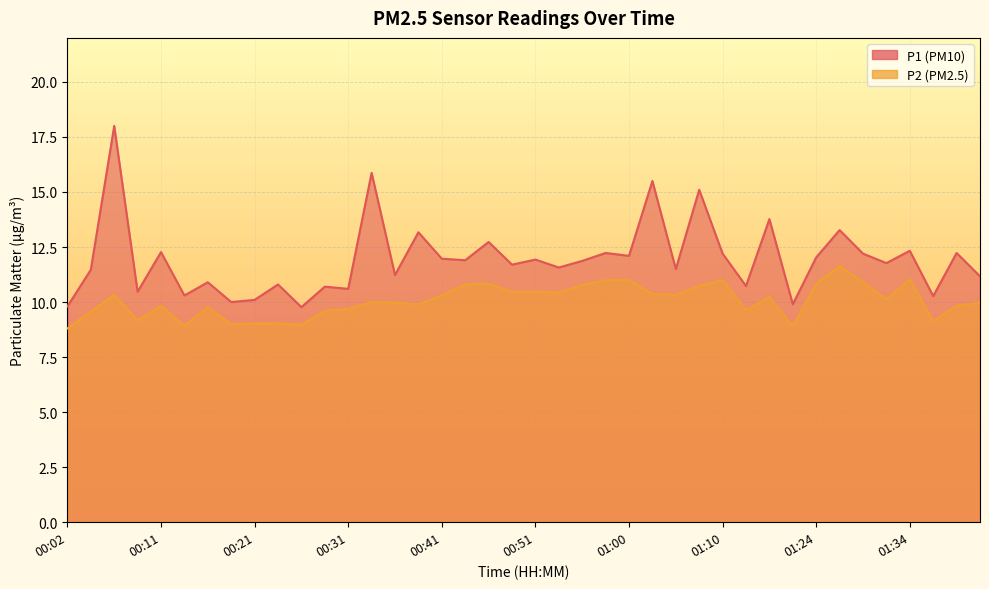

Which series has the largest range (max minus min)?

P1